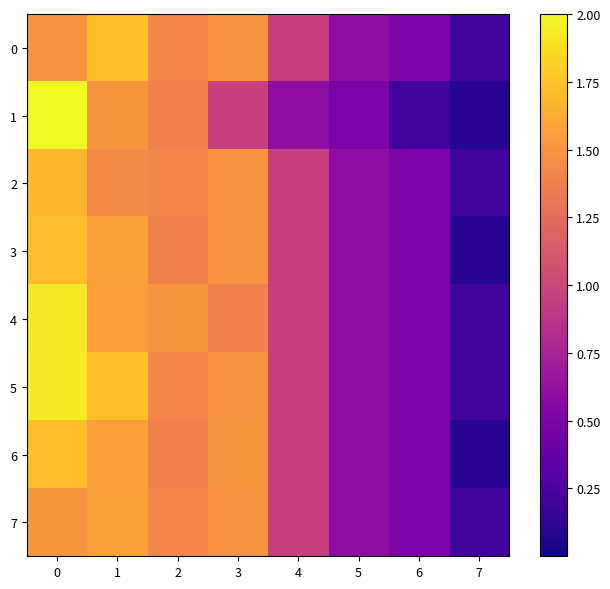

Reading left to right, extract all data points from this chart.

0: 0=1.5	1=1.7	2=1.4	3=1.5	4=1.0	5=0.6	6=0.5	7=0.2
1: 0=2.0	1=1.5	2=1.4	3=1.0	4=0.6	5=0.5	6=0.2	7=0.1
2: 0=1.7	1=1.4	2=1.4	3=1.5	4=1.0	5=0.6	6=0.5	7=0.2
3: 0=1.7	1=1.6	2=1.4	3=1.5	4=1.0	5=0.6	6=0.5	7=0.1
4: 0=1.9	1=1.5	2=1.5	3=1.4	4=1.0	5=0.6	6=0.5	7=0.2
5: 0=1.9	1=1.7	2=1.4	3=1.5	4=1.0	5=0.6	6=0.5	7=0.2
6: 0=1.7	1=1.5	2=1.4	3=1.5	4=1.0	5=0.6	6=0.5	7=0.1
7: 0=1.5	1=1.6	2=1.4	3=1.5	4=1.0	5=0.6	6=0.5	7=0.2